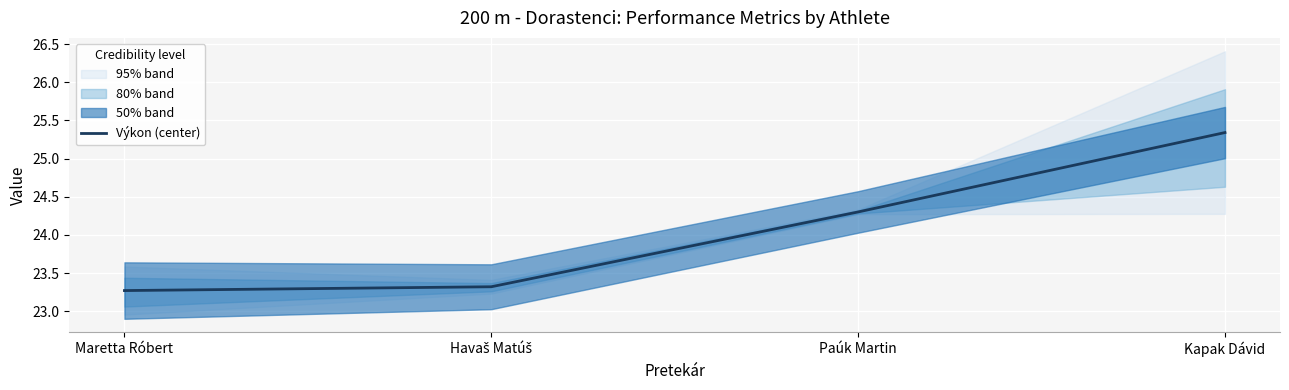

The chart shows a value of 23.3 at Maretta Róbert. True or false?

True